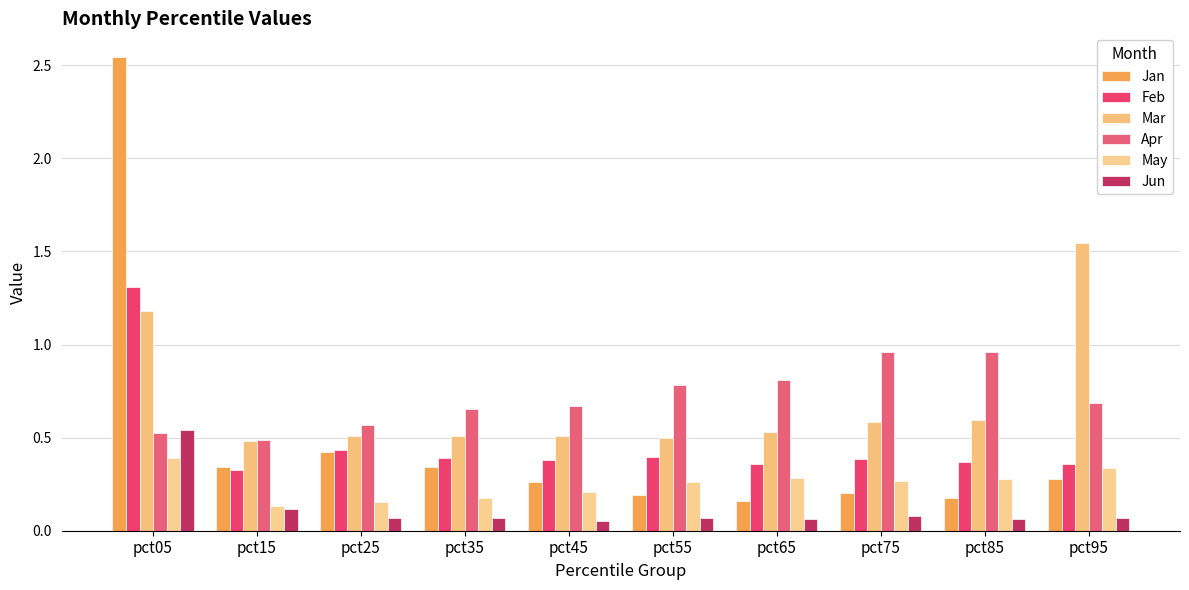

Between pct65 and pct75, which series saw the biggest shift?

Apr